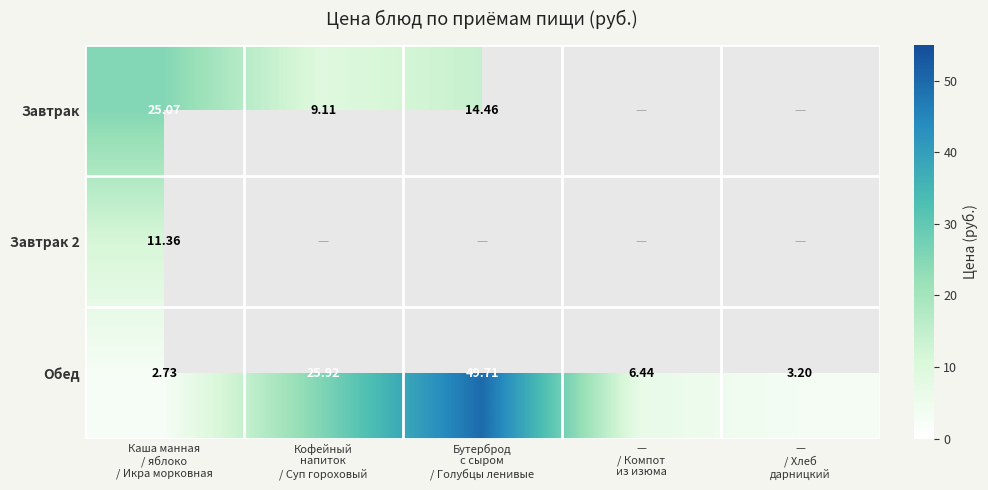

At Каша манная
/ яблоко
/ Икра морковная, list the series in order from smallest to largest.

Обед, Завтрак 2, Завтрак